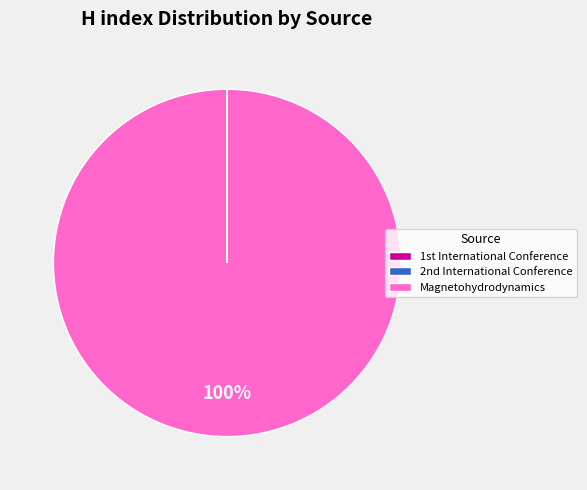

Which category has the biggest portion of the pie?

Magnetohydrodynamics